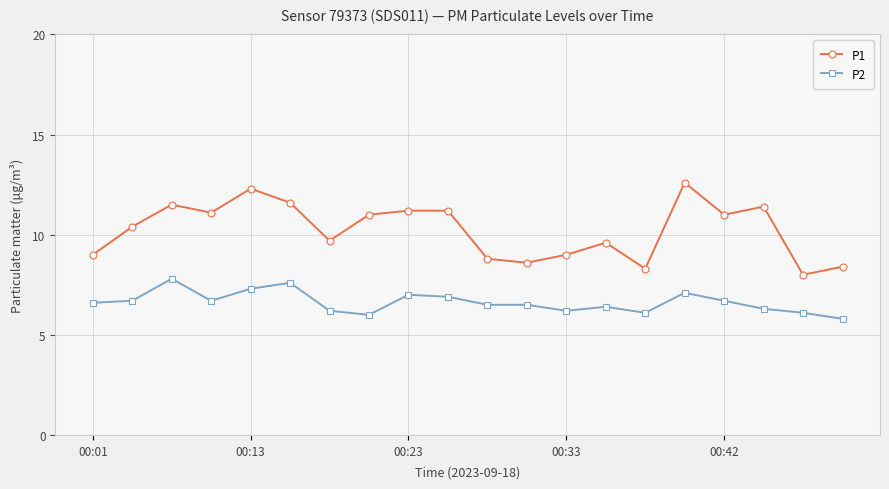

At how many categories does at least one series exceed 10?

11